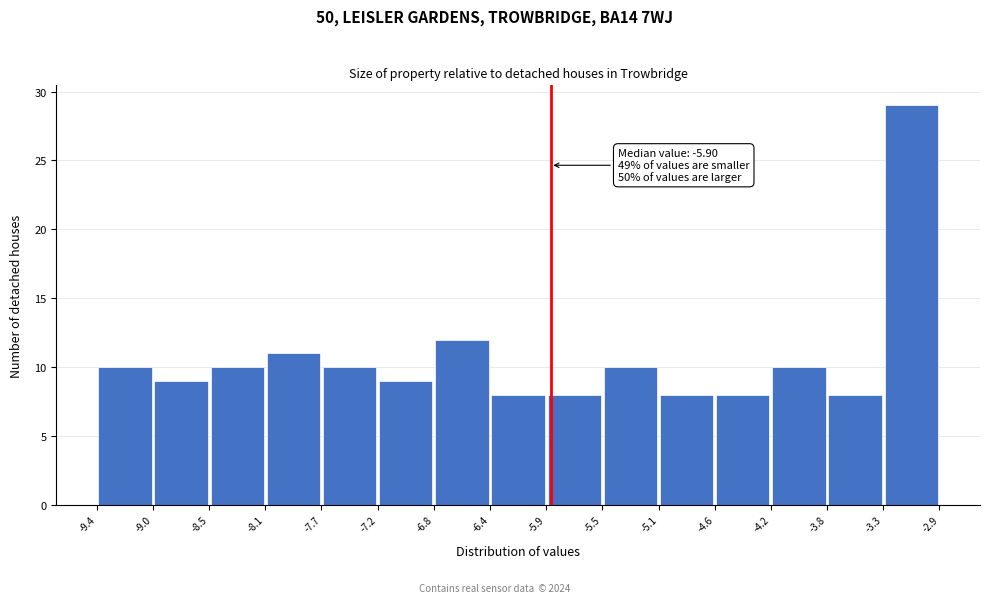

Which range on the x-axis has the tallest bar?

-3.3 to -2.9